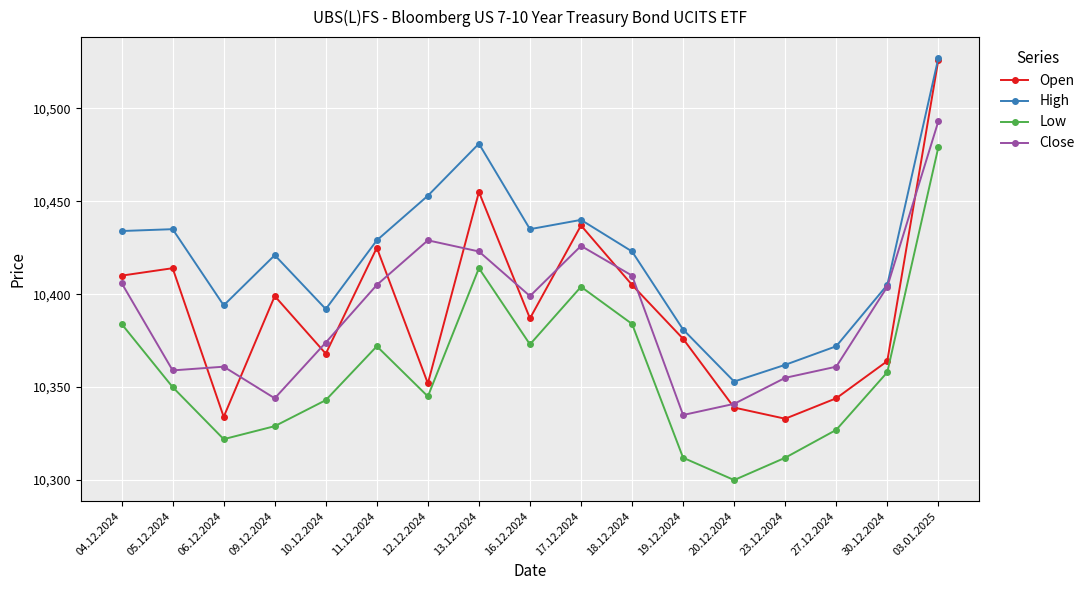

Is the value of Open at 09.12.2024 greater than the value of Low at 20.12.2024?

Yes